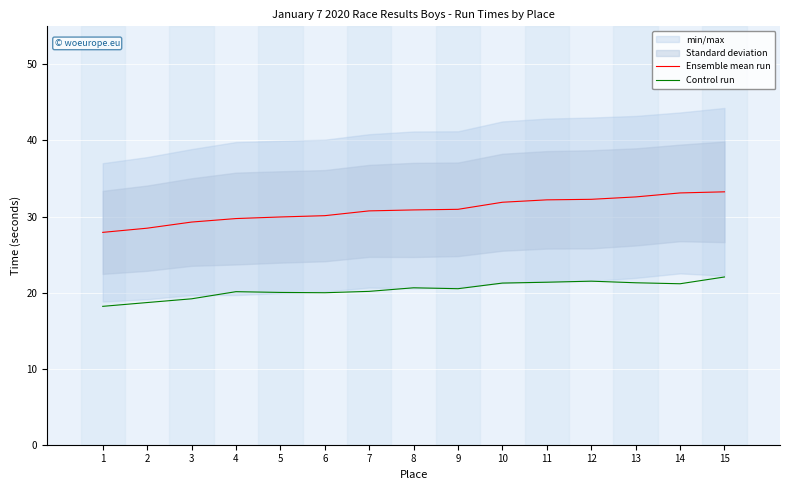

True or false: Control run and Ensemble mean run intersect in this chart.

False